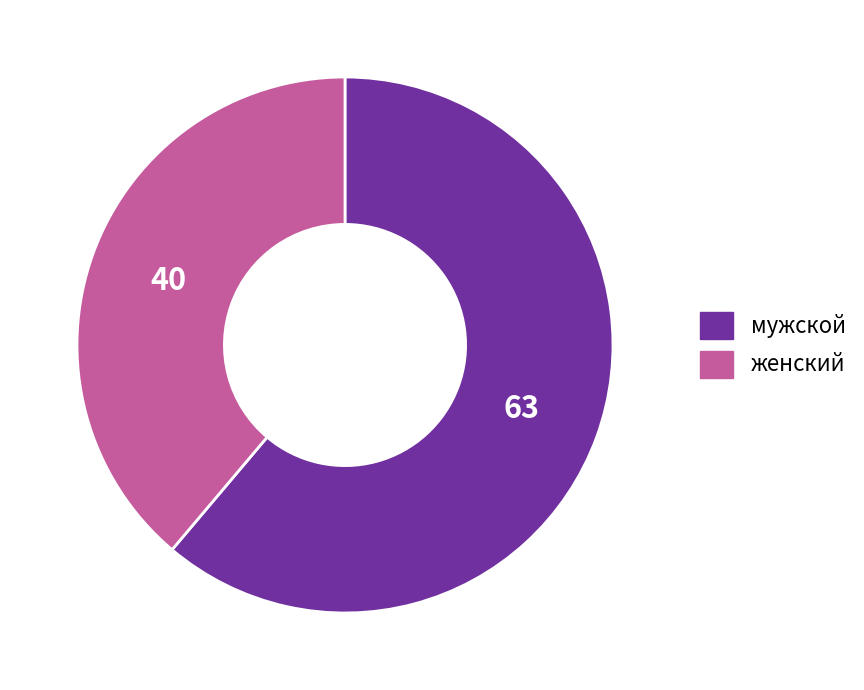

True or false: женский accounts for 52% of the total.

False